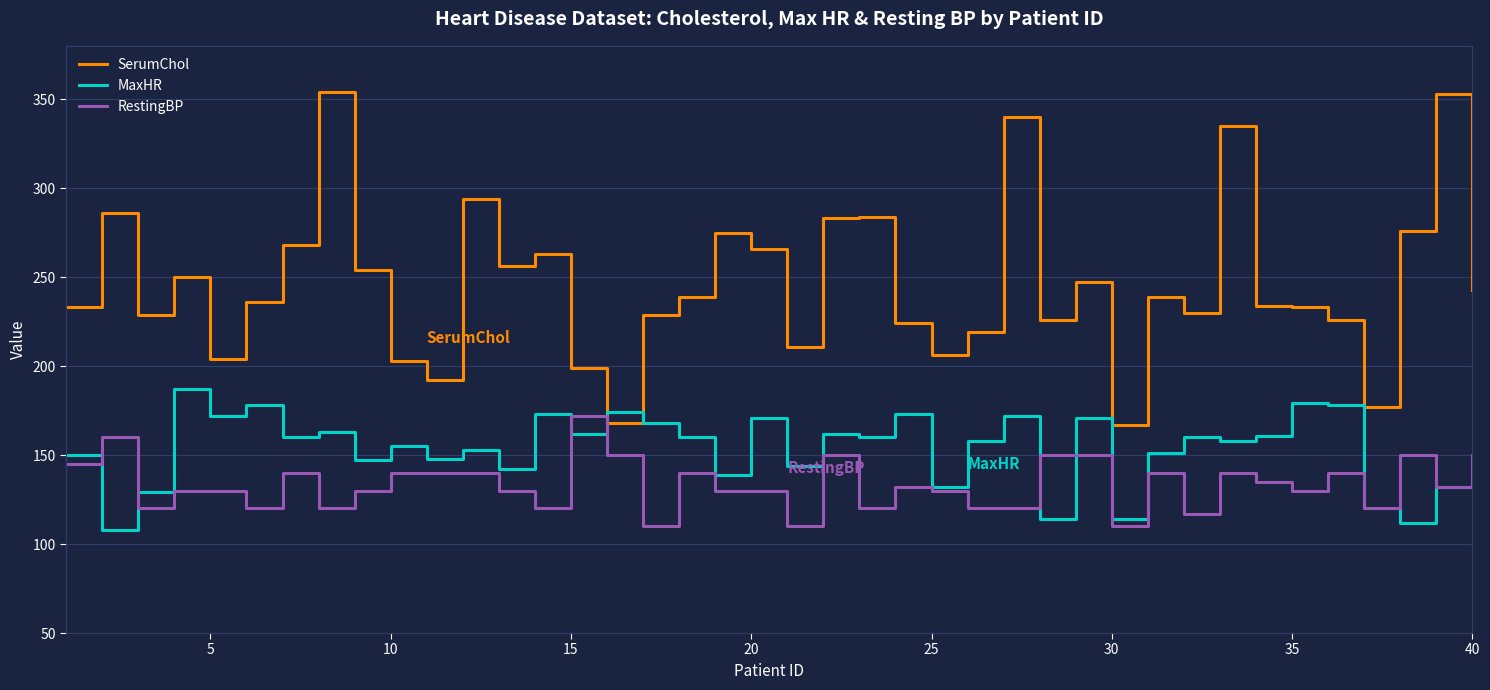

List the series in order of their overall mean, highest first.

SerumChol, MaxHR, RestingBP